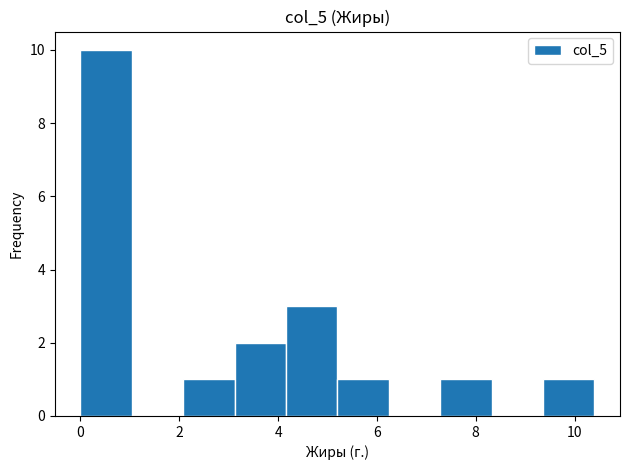

What is the height of the bar covering 3.12 to 4.16 on the x-axis? Neither the bar edges nor the heights are printed on the chart, so give them approximately, as read against the axes.

2